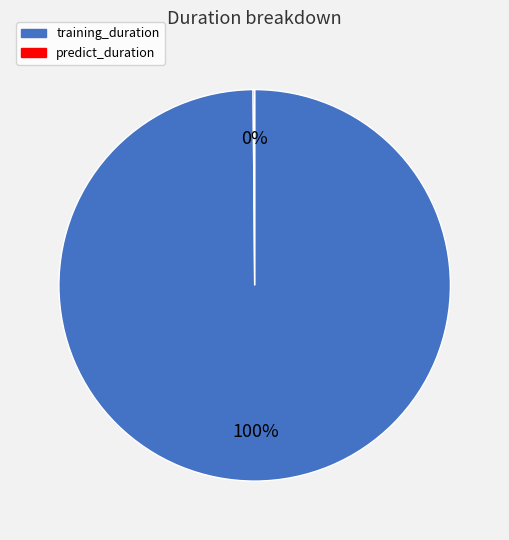

Which category accounts for the majority?

training_duration